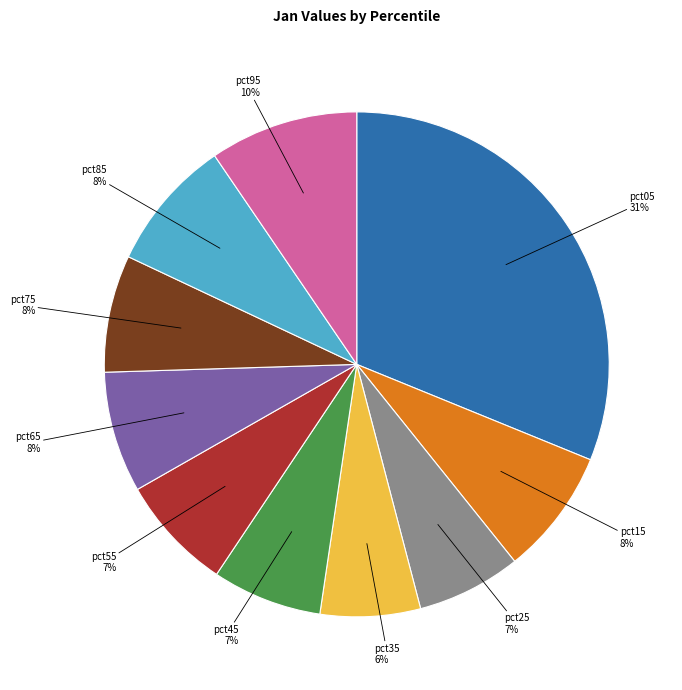

Does pct65 8% represent more than half of the total?

No